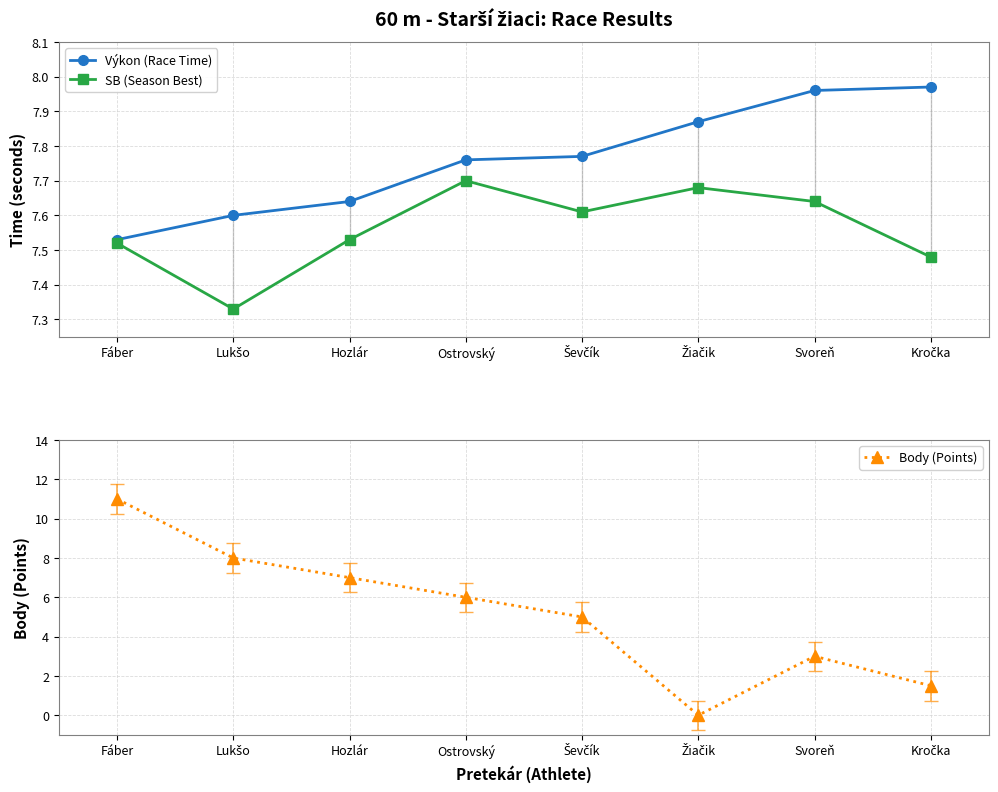

Which series has the largest total across all categories?

Výkon (Race Time)